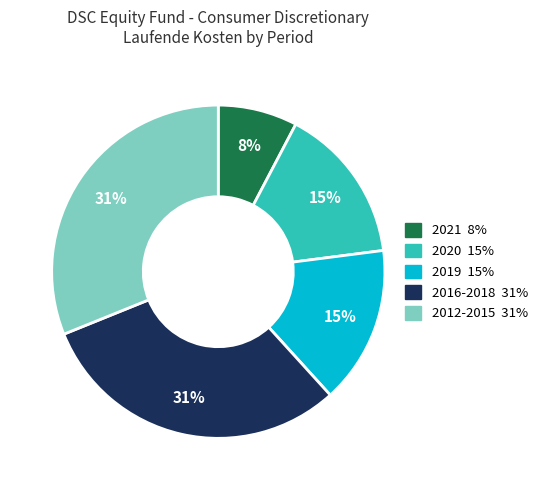

Is there a majority slice in this chart?

No